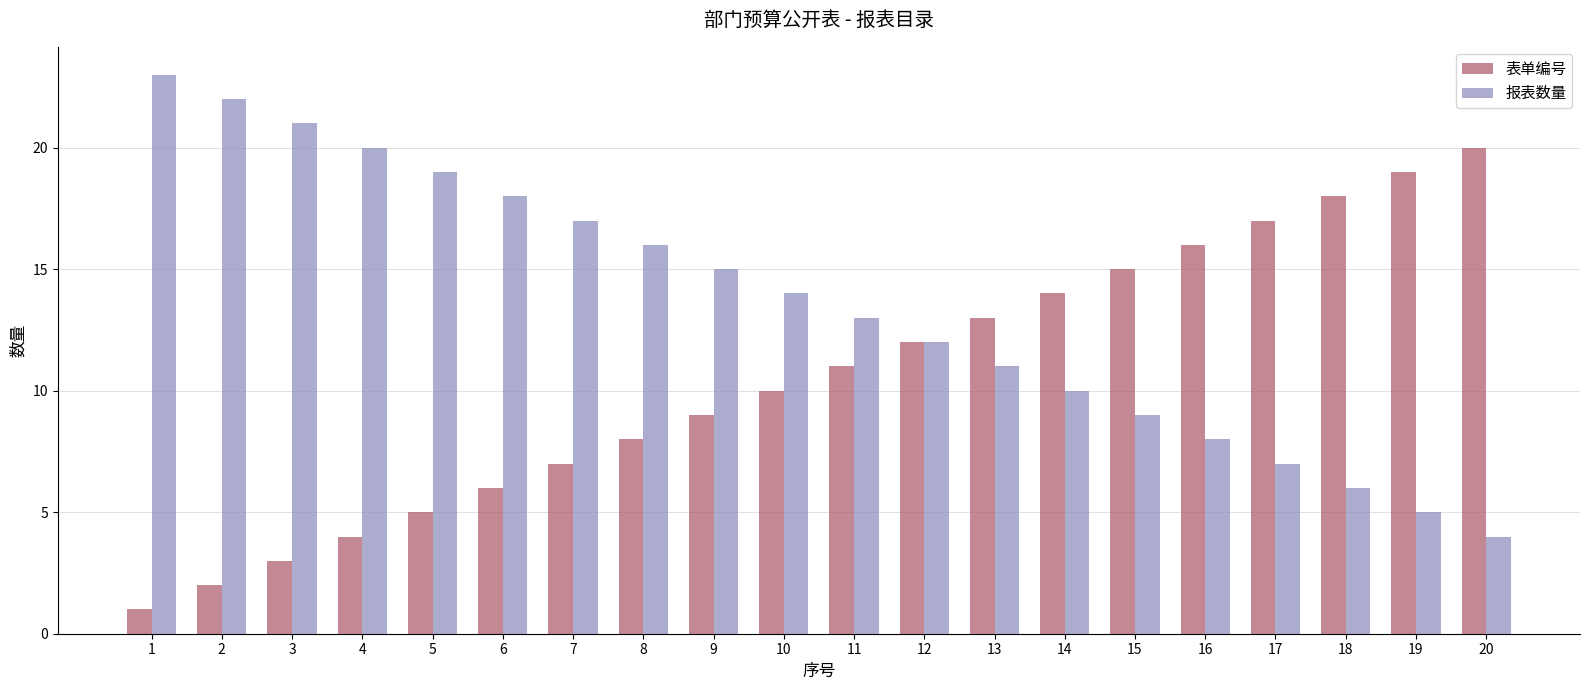

At which label does 报表数量 reach its minimum?

20